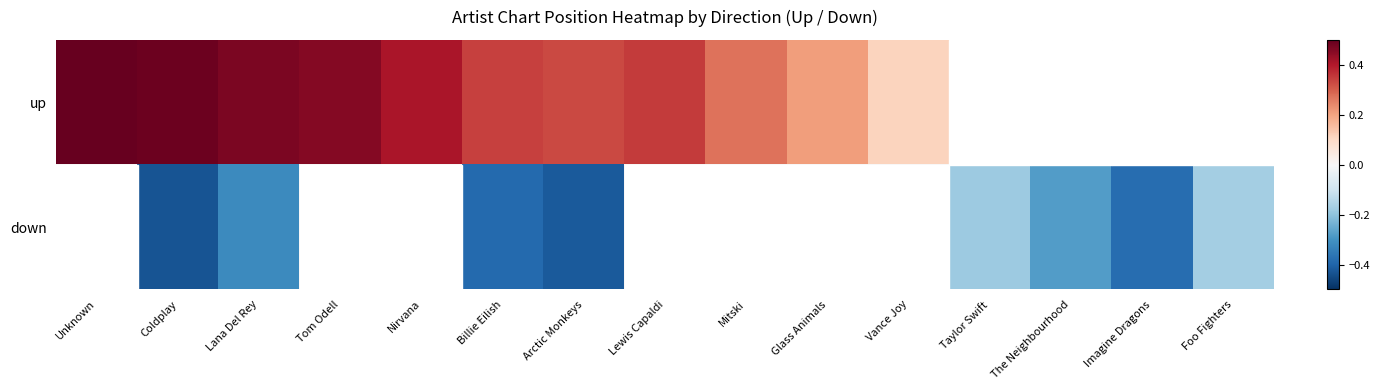

At how many categories does at least one series exceed 0?

11